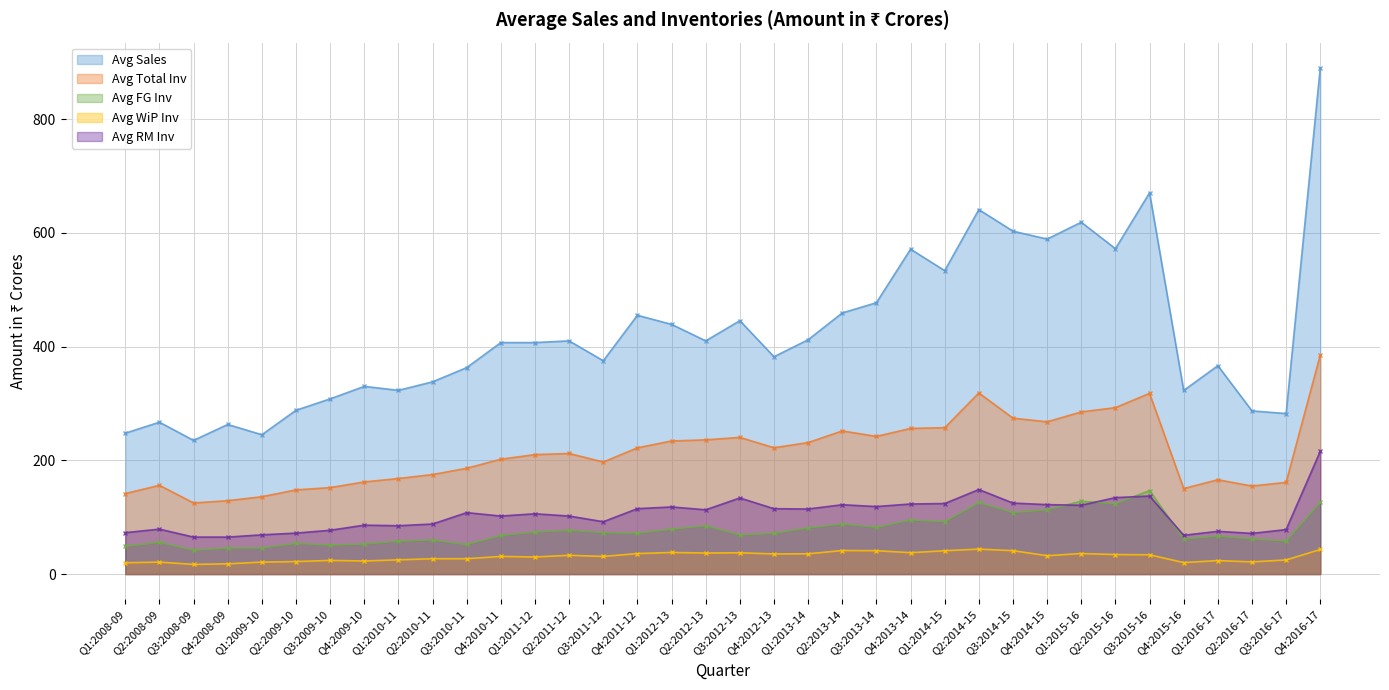

The Avg FG Inv series shows 95.2 at Q4:2013-14. True or false?

True